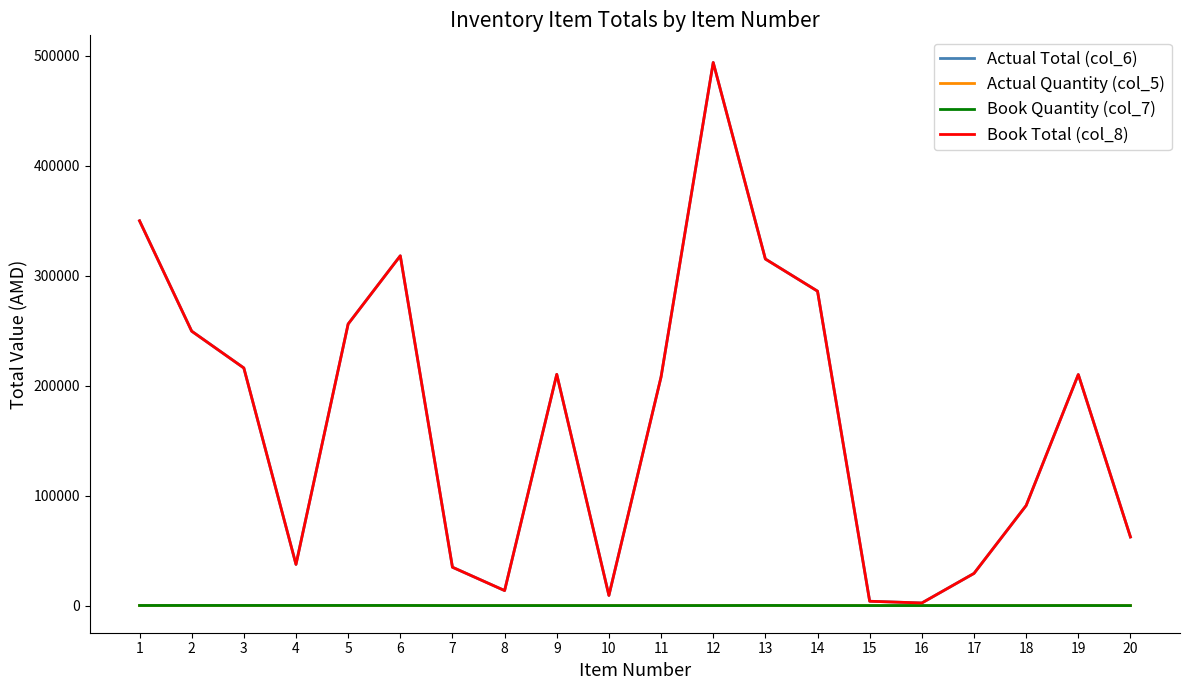

Which has a higher value, 18 or 6?

6